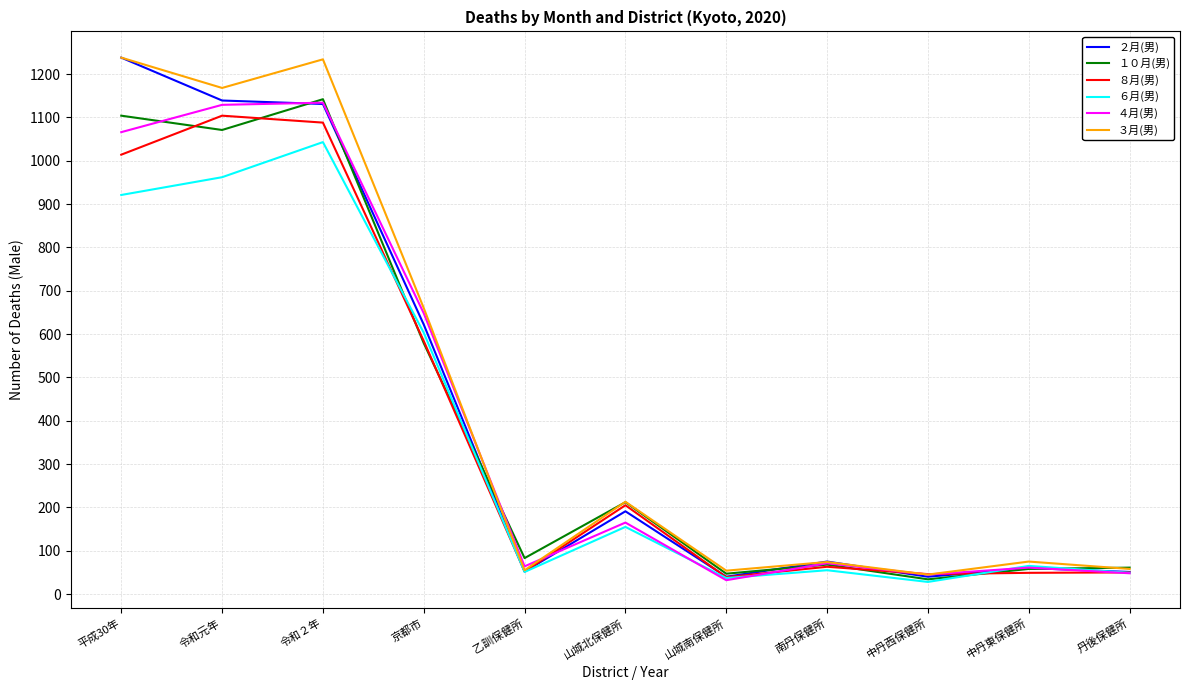

At which category is the sum across all series the highest?

令和２年